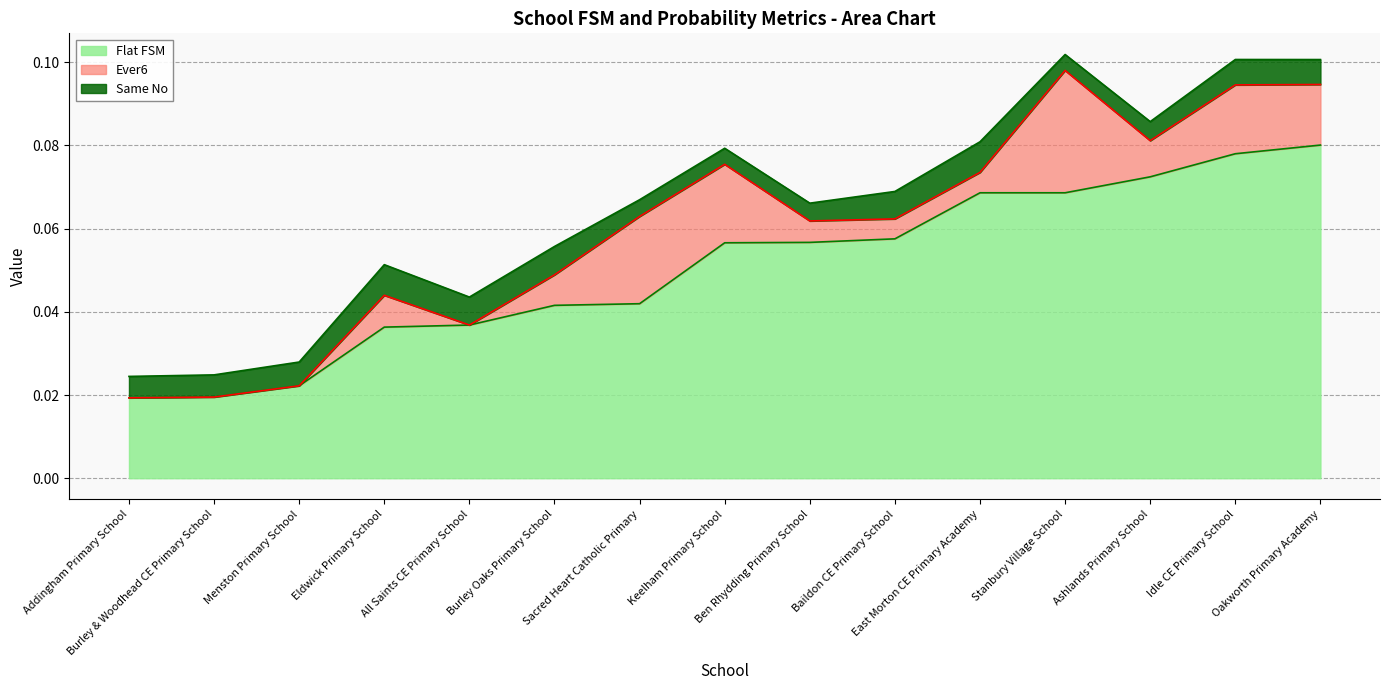

At which category does Ever6 reach its first local valley?

All Saints CE Primary School